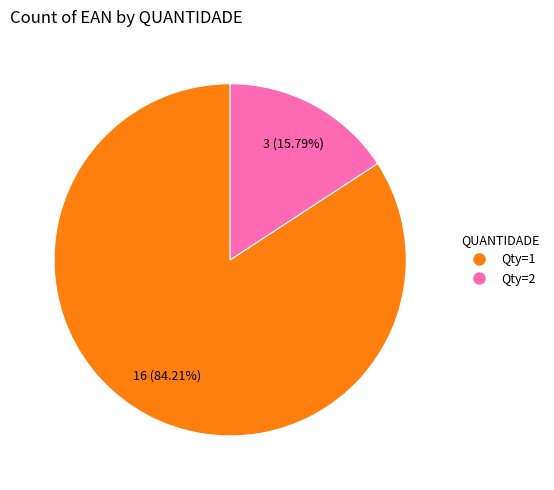

How many segments does this pie chart have?

2